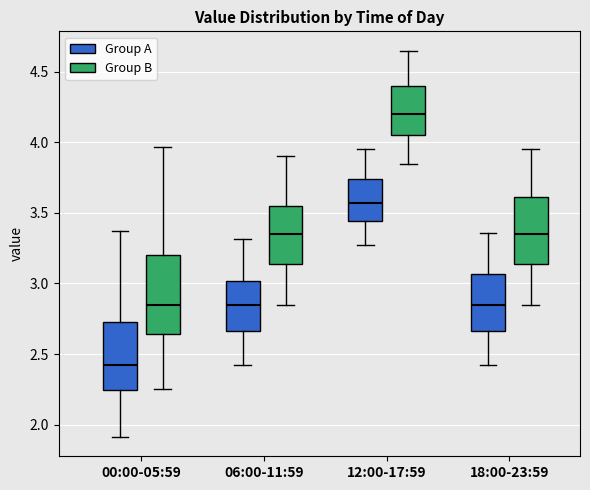

Which box's median line is the lowest?

00:00-05:59 (Group A)